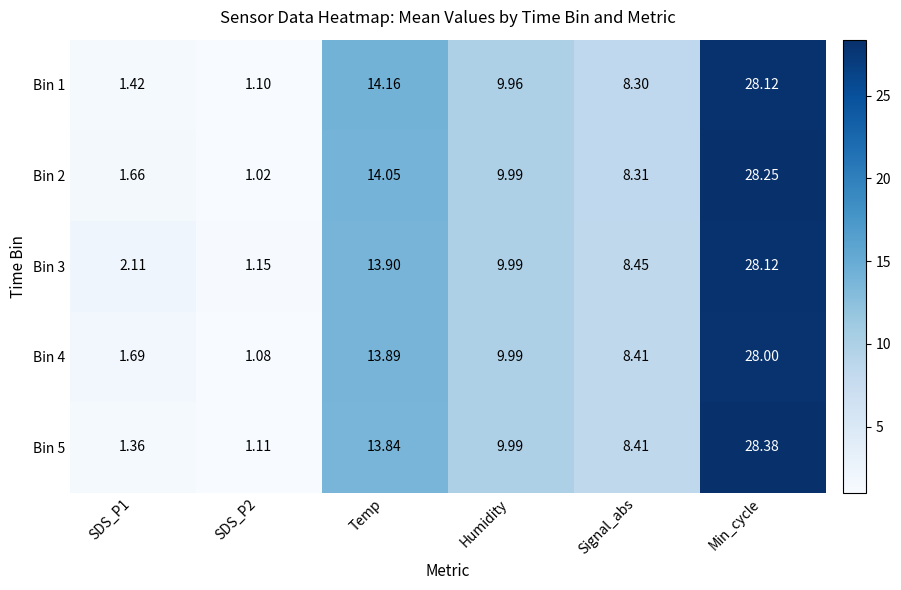

Which category has the highest value across all series?

Min_cycle